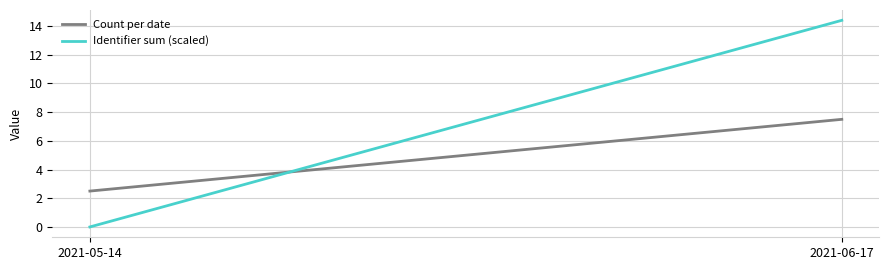

Which category has the highest value across all series?

2021-06-17